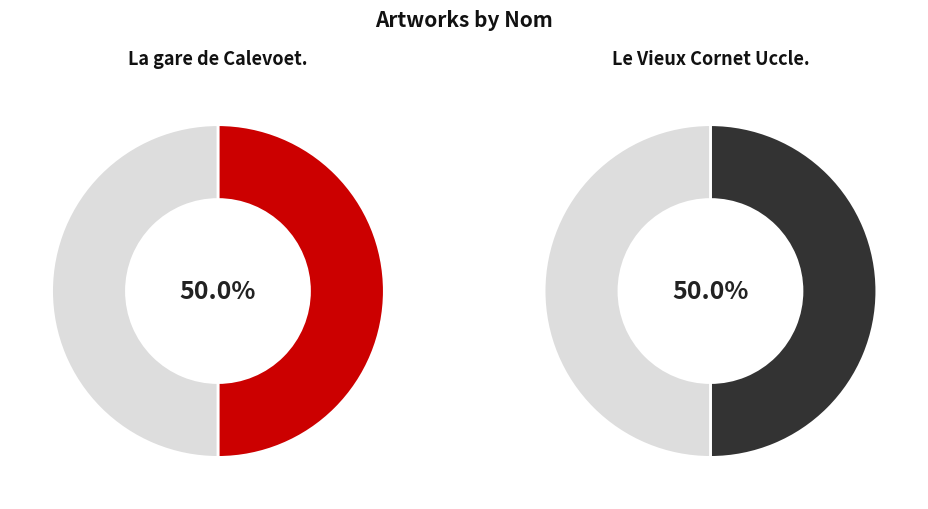

Count the number of slices in the pie.

2